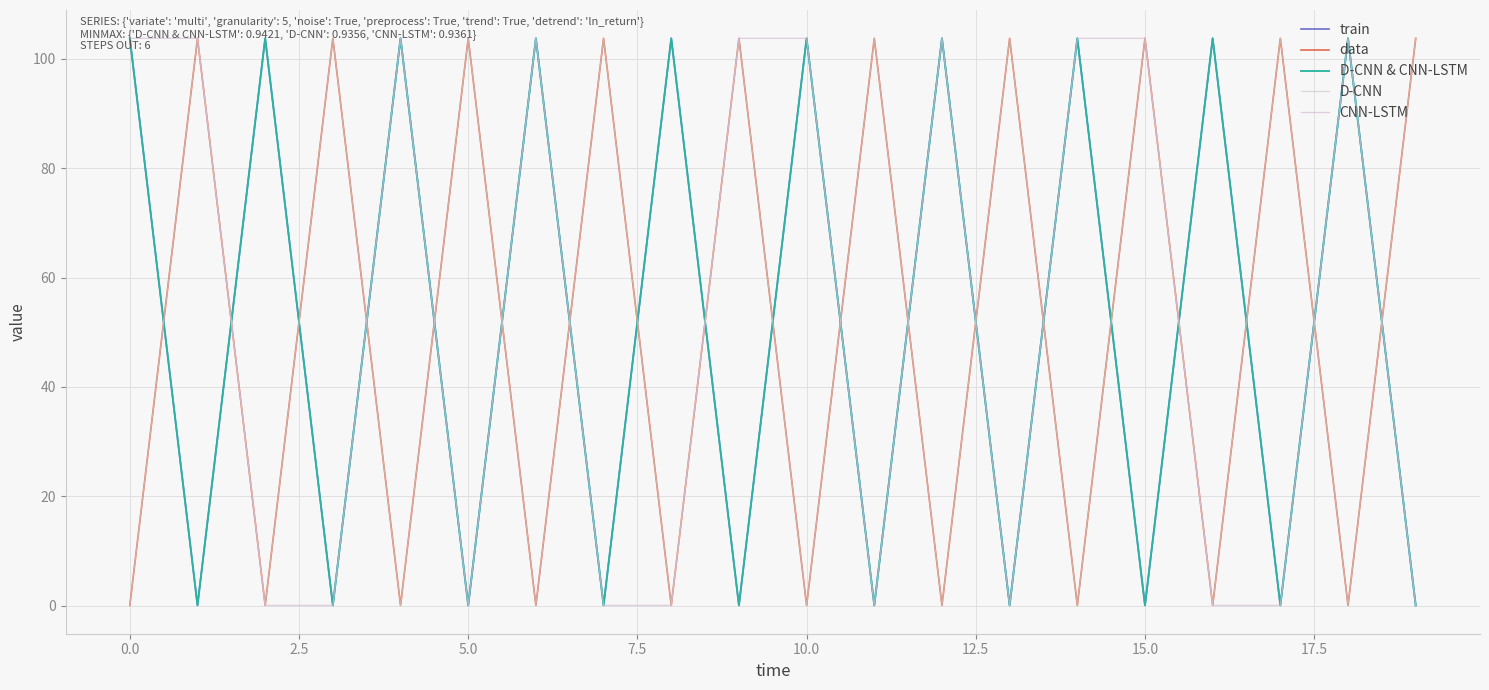

Is this an area chart (filled region under the line)?

No